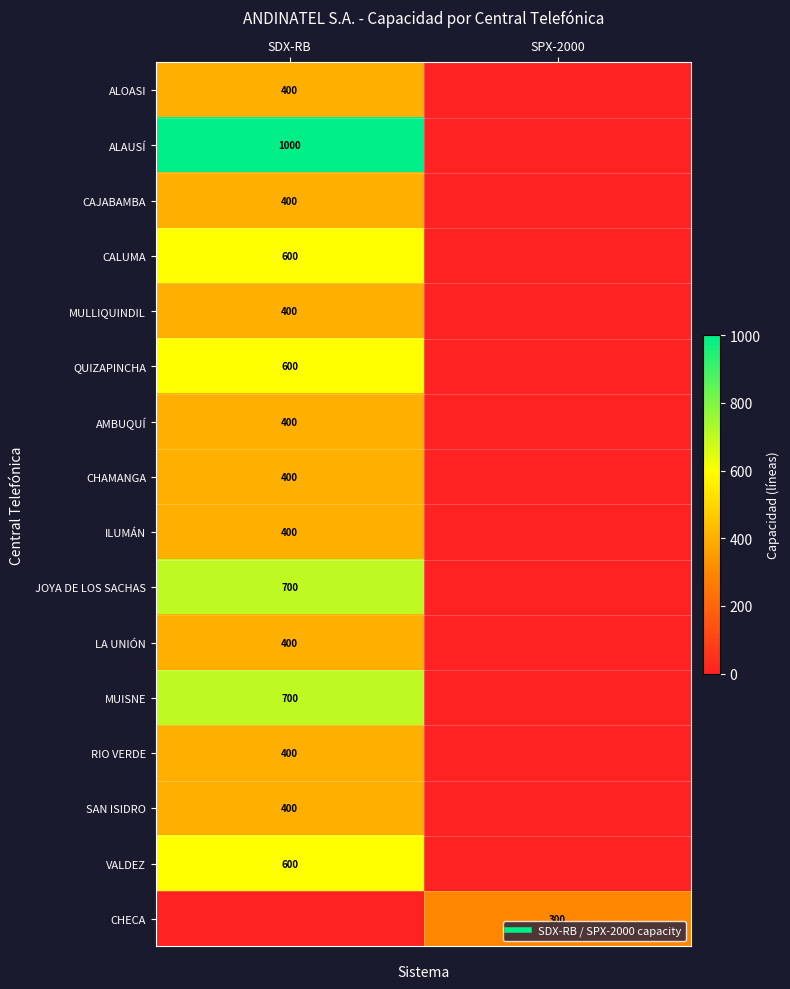

What is the difference between the LA UNIÓN values at SDX-RB and SPX-2000?

400